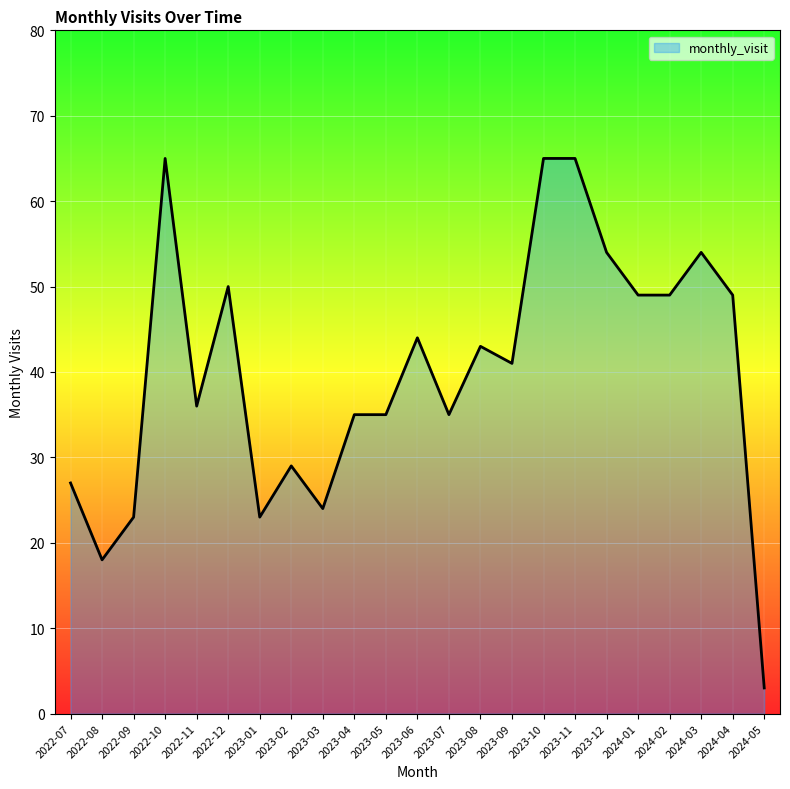

What is the change in value from 2023-06 to 2023-09?

-3